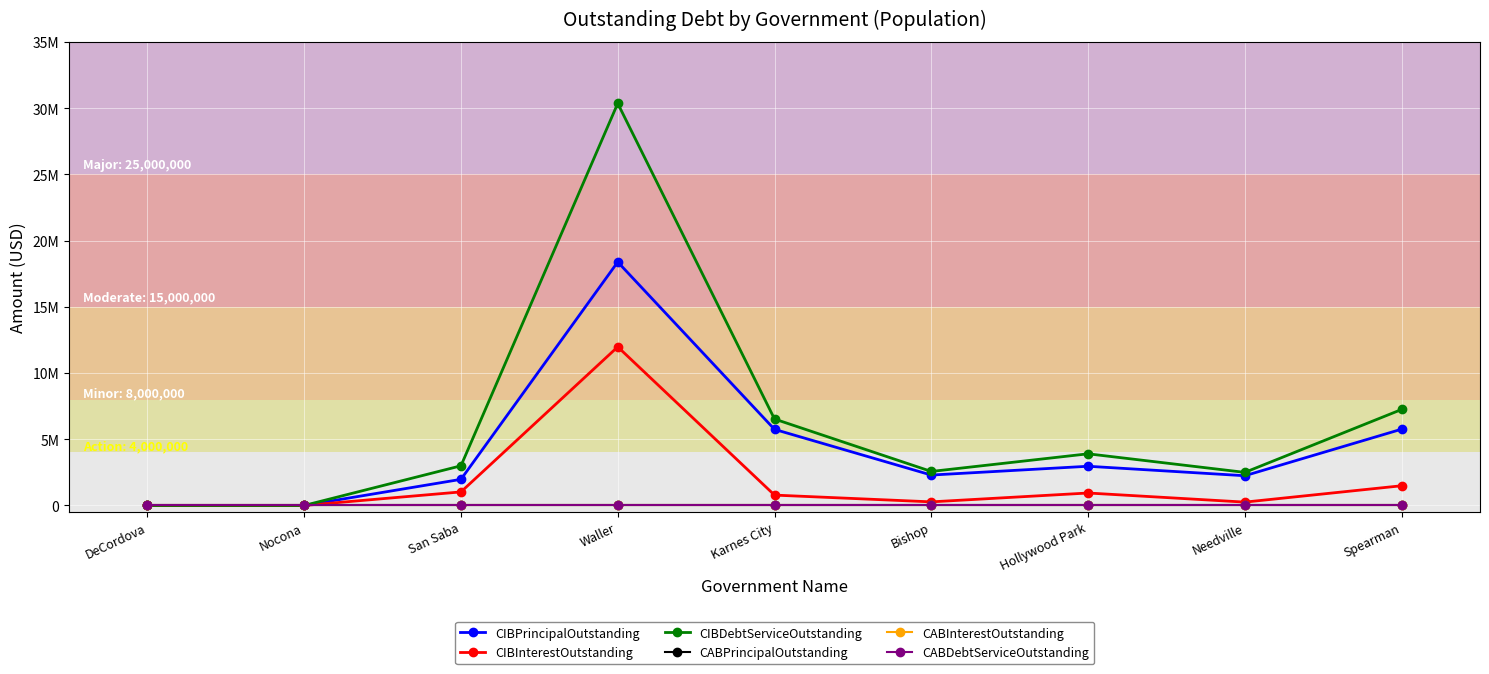

At which label does CIBInterestOutstanding first exceed 782546?

San Saba